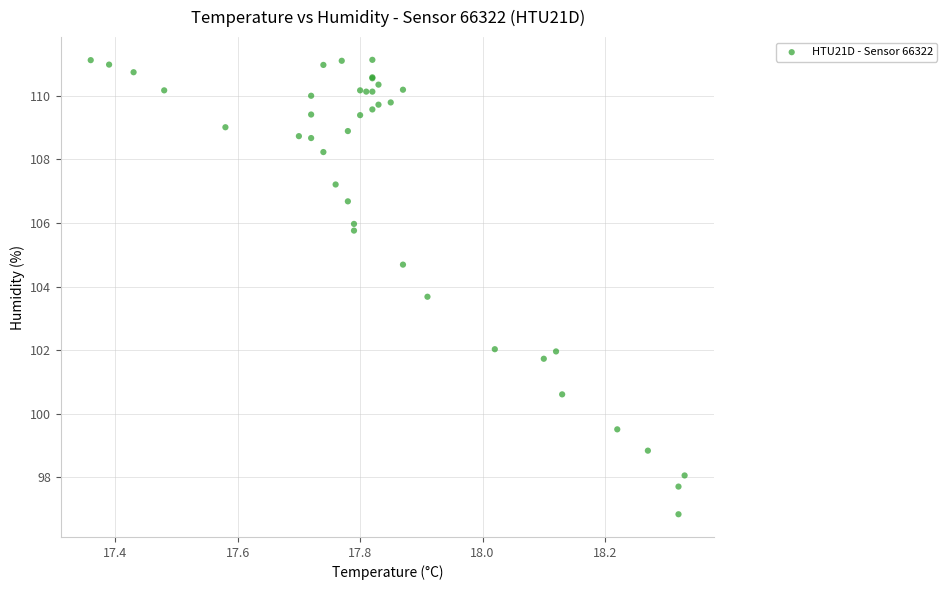

What Y value in the scatter plot is closest to 103?

103.7